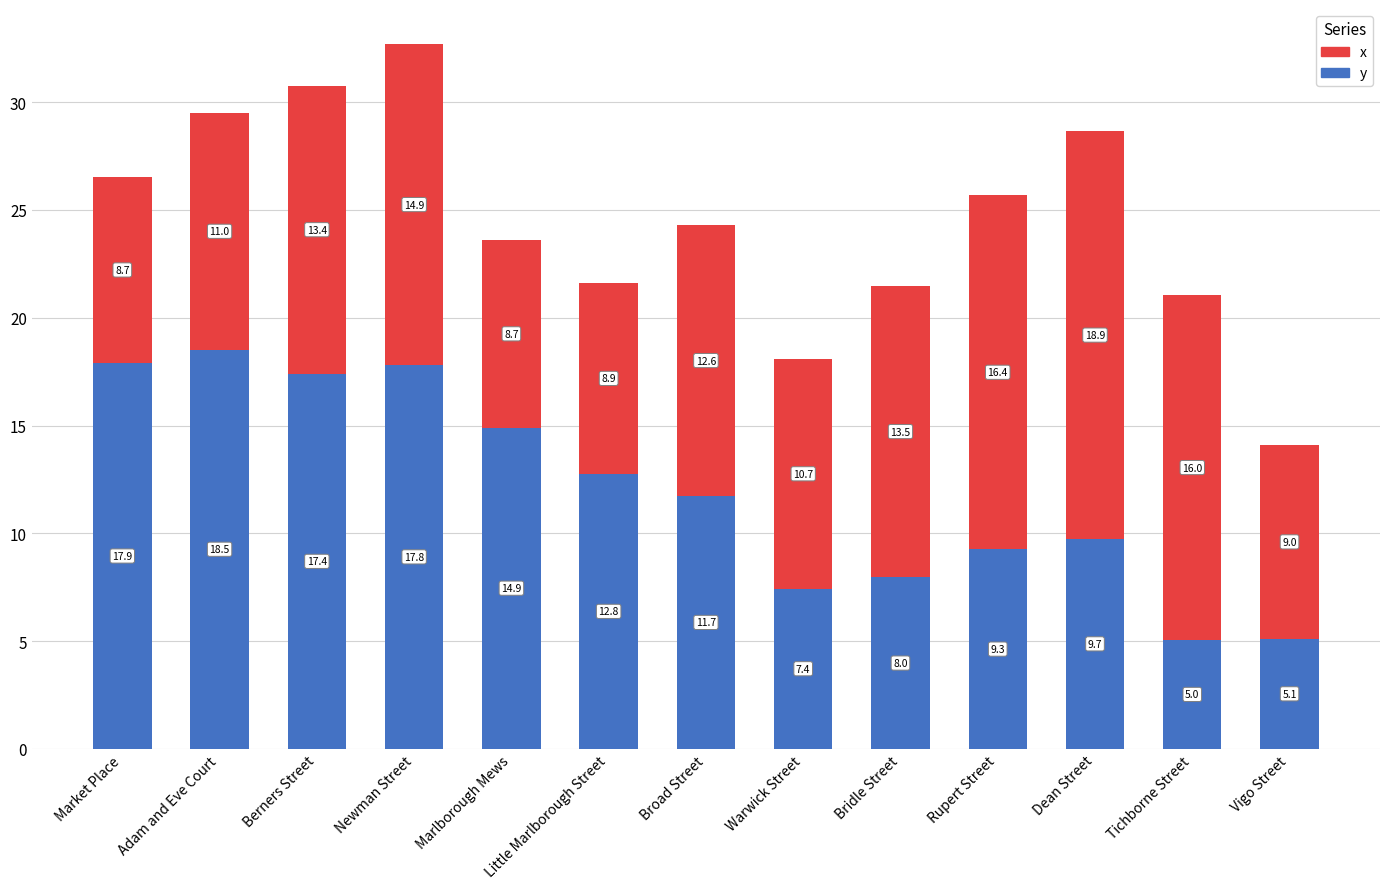

At which label does y reach its peak?

Adam and Eve Court